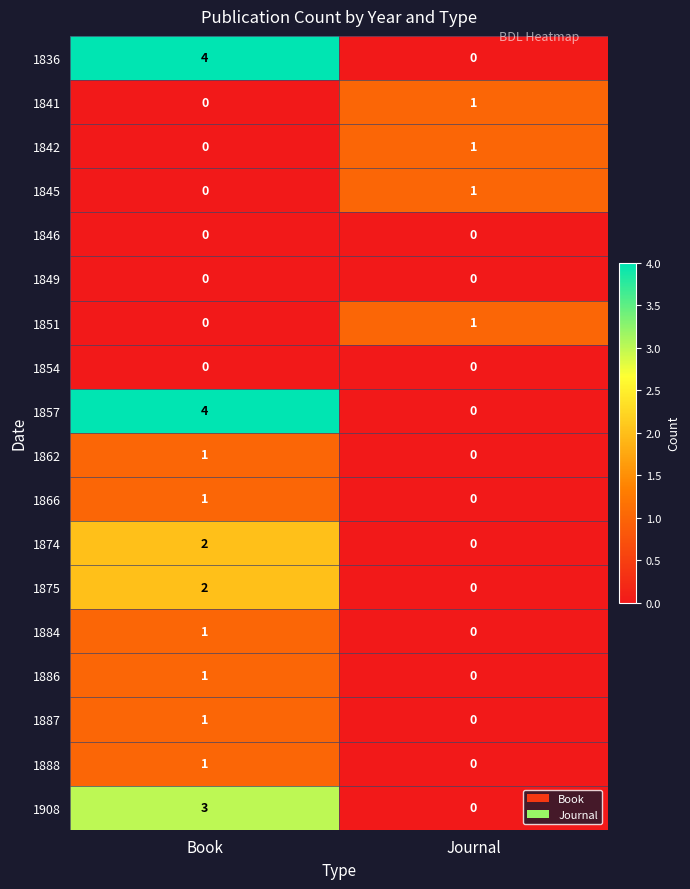

List the labels in order of 1857 value, smallest first.

Journal, Book